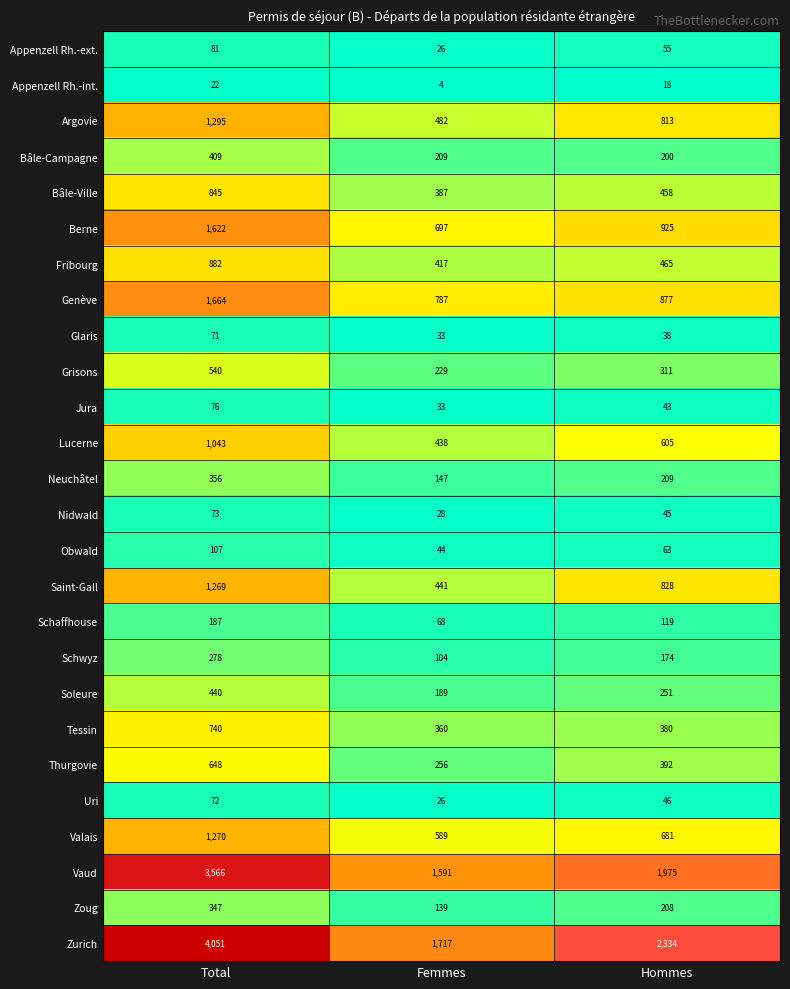

How many series are shown in this chart?

26